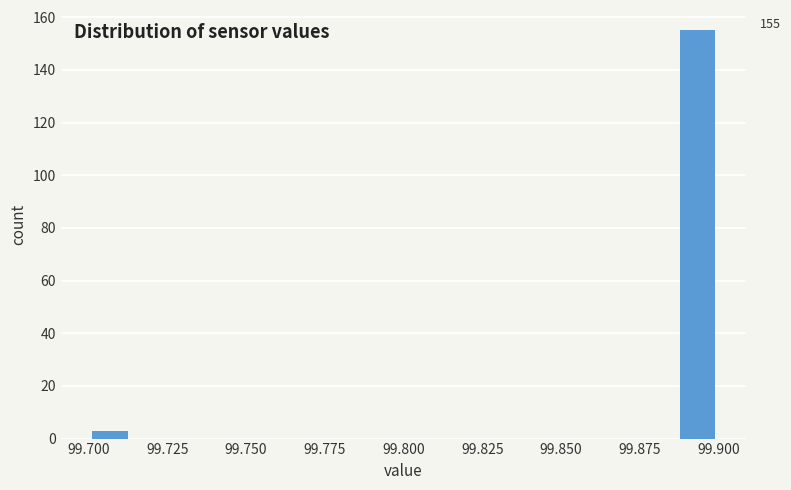

Read against the x-axis, roughly where is the centre of the tallest bar?

99.895